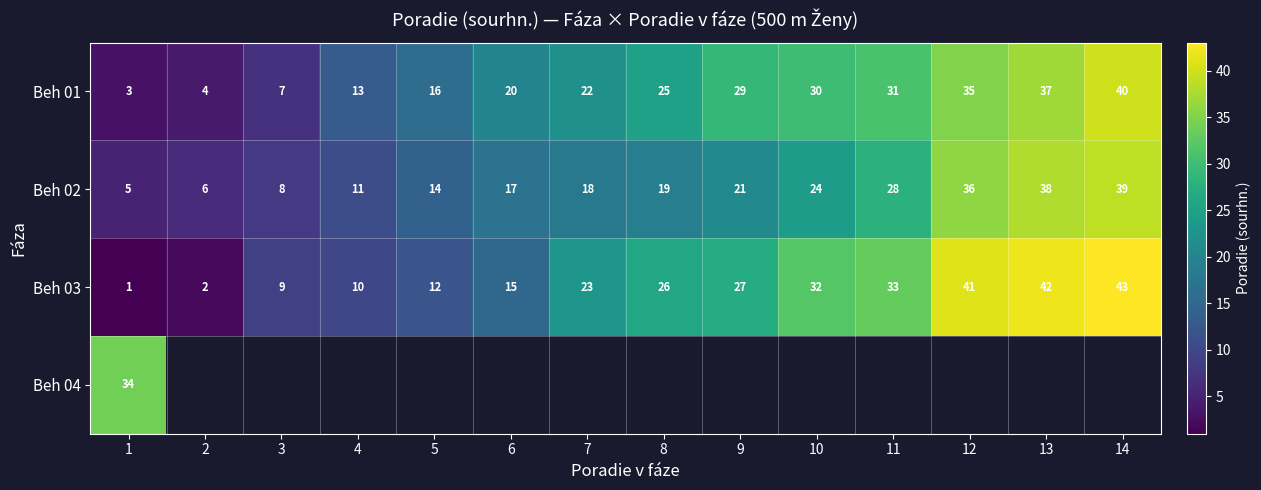

List the labels in order of Beh 02 value, smallest first.

1, 2, 3, 4, 5, 6, 7, 8, 9, 10, 11, 12, 13, 14